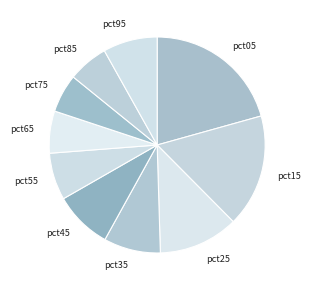

Does pct15 represent more than half of the total?

No